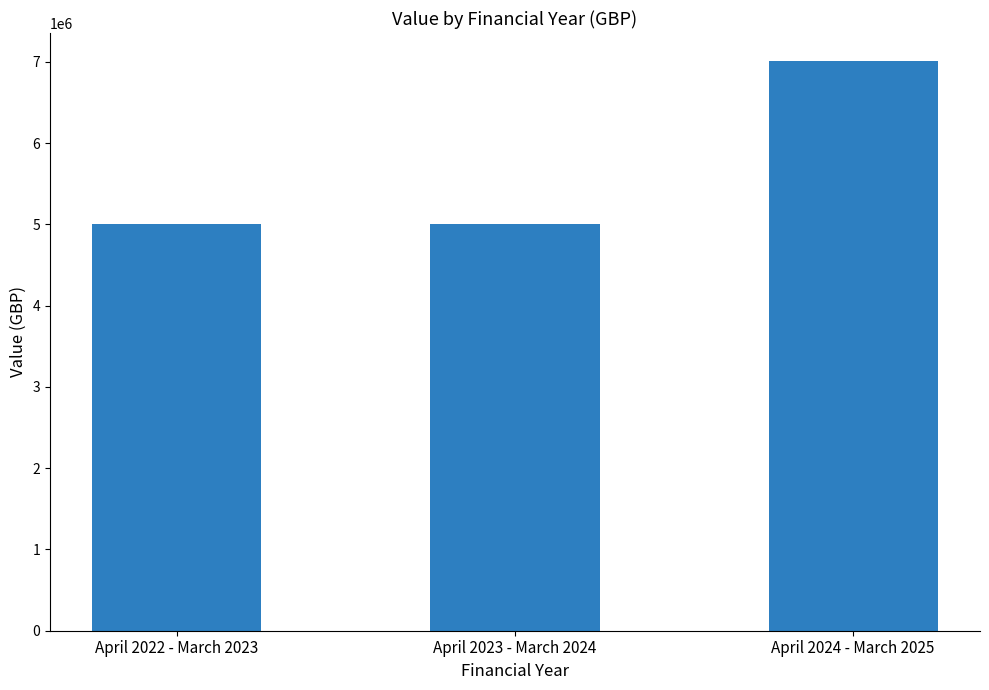

What position from the right is April 2024 - March 2025?

1